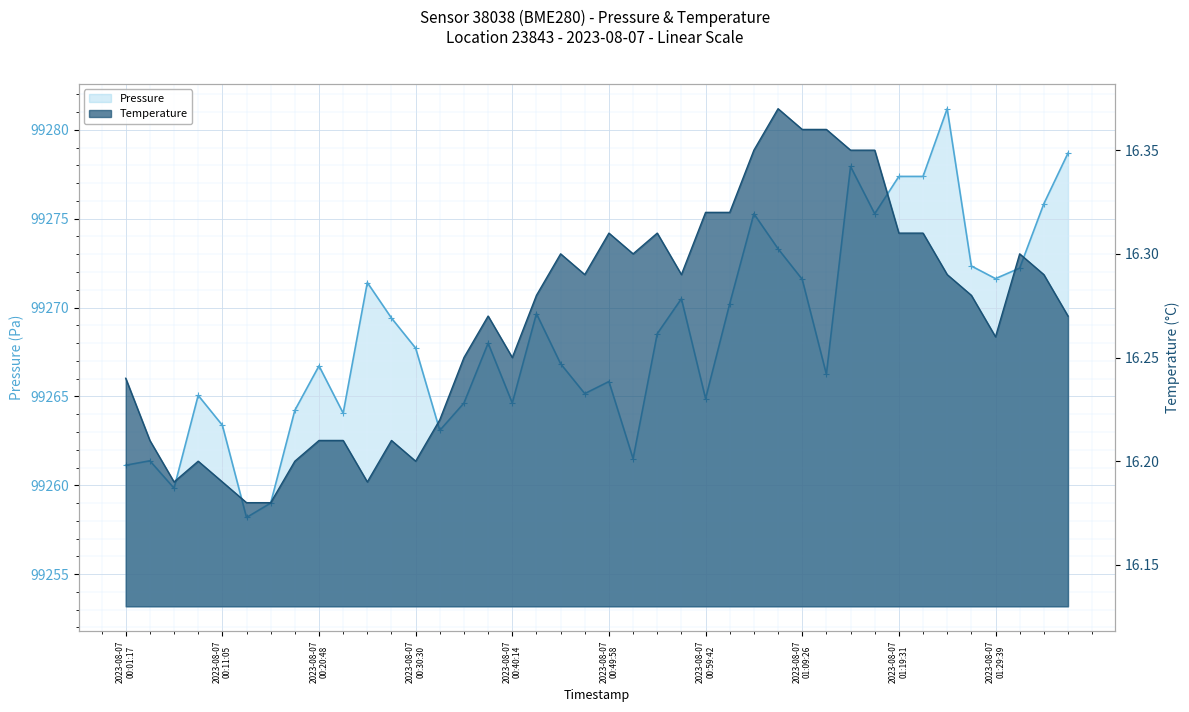

Reading right to left, what are all the values shown in this chart?

Pressure: 99278.7	99275.8	99272.2	99271.6	99272.3	99281.2	99277.4	99277.4	99275.3	99277.9	99266.2	99271.6	99273.3	99275.3	99270.2	99264.9	99270.5	99268.5	99261.5	99265.8	99265.2	99266.8	99269.7	99264.6	99268.0	99264.6	99263.1	99267.7	99269.4	99271.4	99264.1	99266.7	99264.2	99259.0	99258.2	99263.4	99265.1	99259.8	99261.4	99261.1
Temperature: 16.3	16.3	16.3	16.3	16.3	16.3	16.3	16.3	16.4	16.4	16.4	16.4	16.4	16.4	16.3	16.3	16.3	16.3	16.3	16.3	16.3	16.3	16.3	16.2	16.3	16.2	16.2	16.2	16.2	16.2	16.2	16.2	16.2	16.2	16.2	16.2	16.2	16.2	16.2	16.2